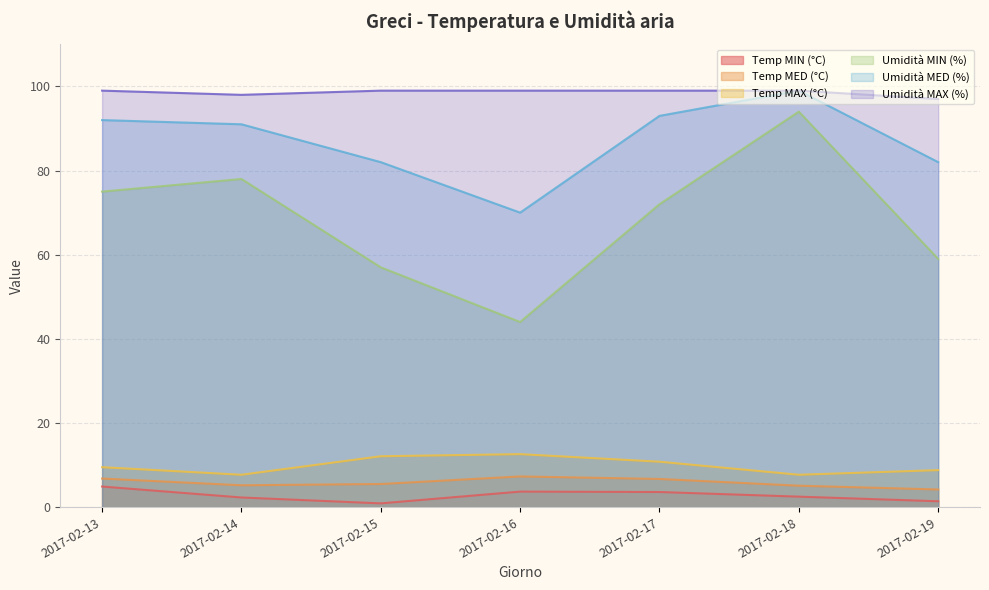

The Temp MED (°C) series shows 6.8 at 2017-02-13. True or false?

True